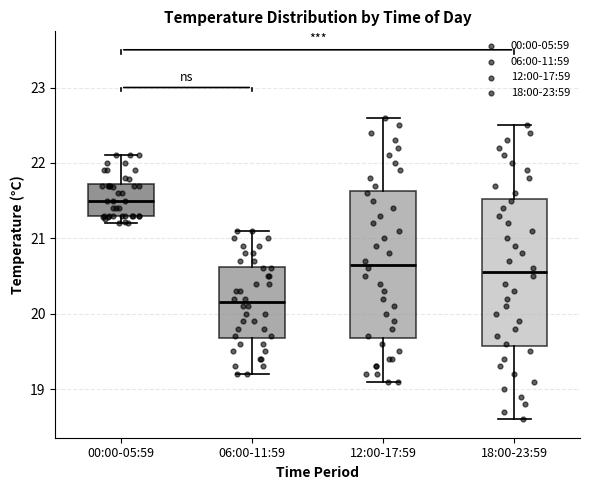

Where does the upper whisker of the box for 00:00-05:59 end on the y-axis? The values are not printed on the chart, so give them approximately, as read against the axis.

22.1